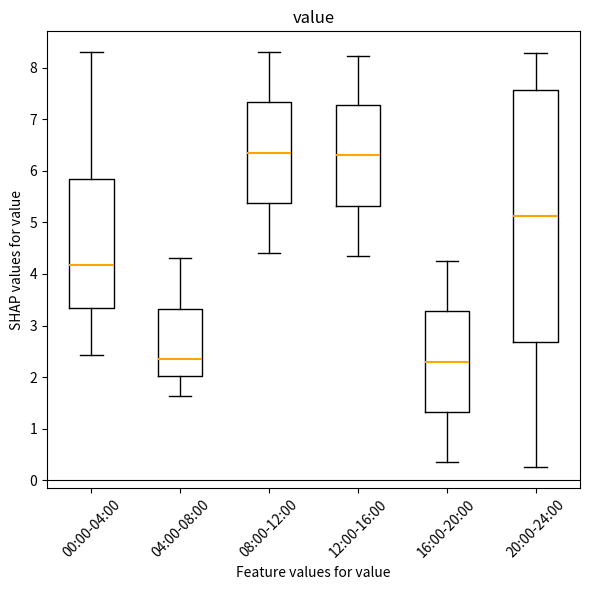

Which box is the tallest, from its lower edge to its upper edge?

20:00-24:00